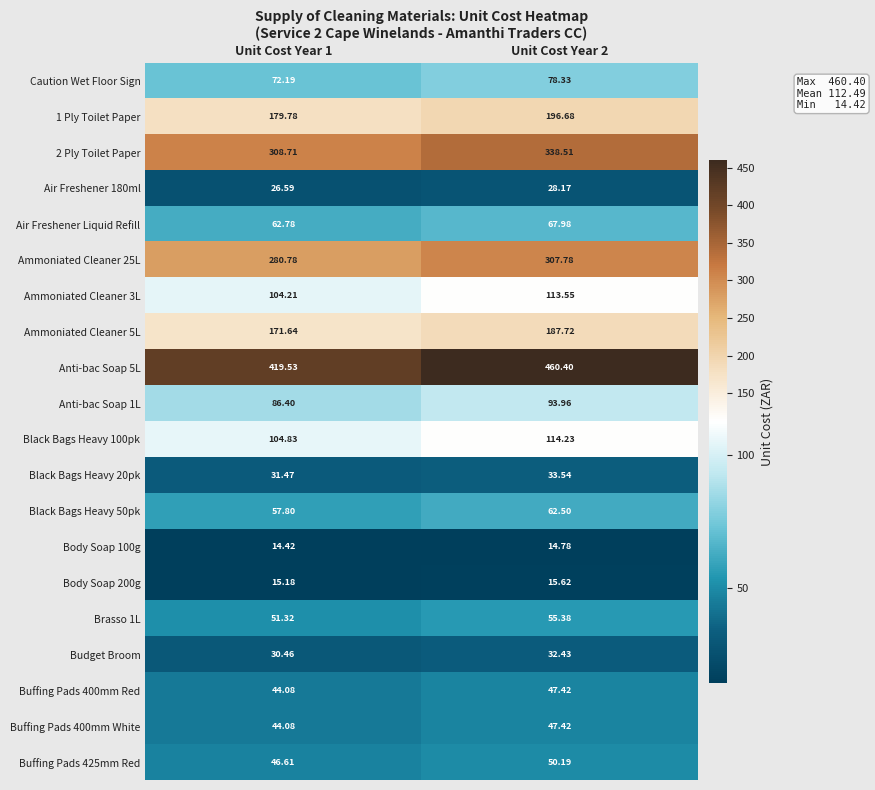

What is the total value across all series at Unit Cost Year 2?

2346.6